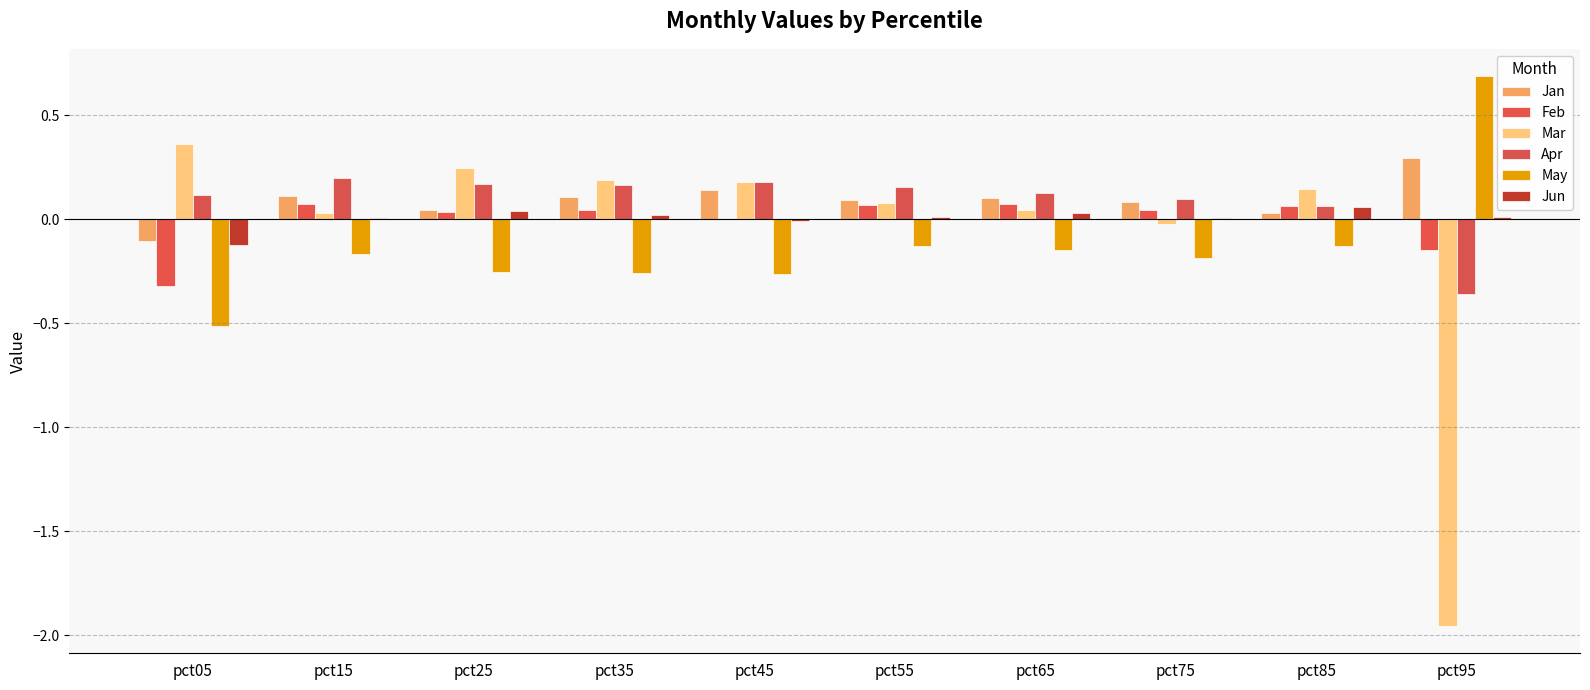

Rank the series at pct55 from lowest to highest value.

May, Jun, Feb, Mar, Jan, Apr